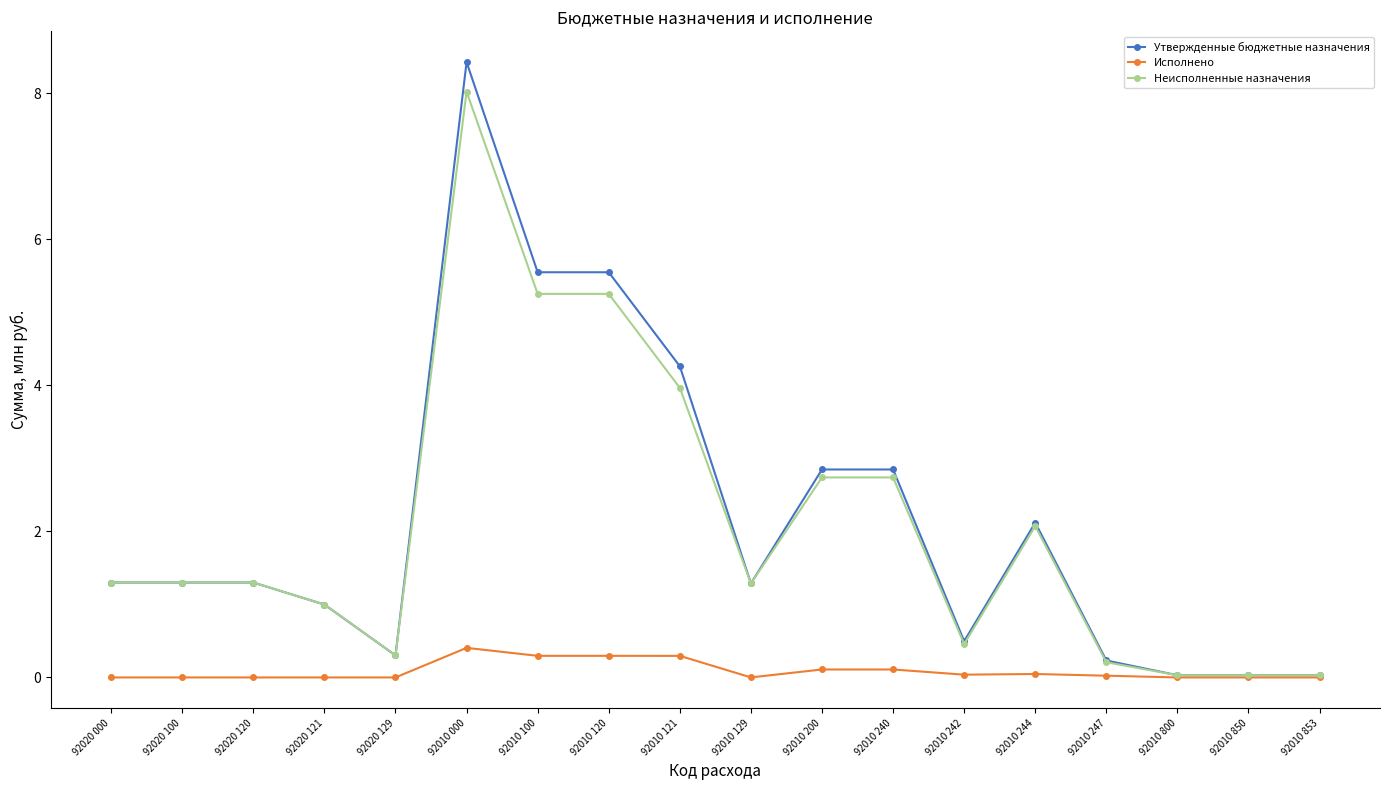

How many distinct data groups are displayed?

3